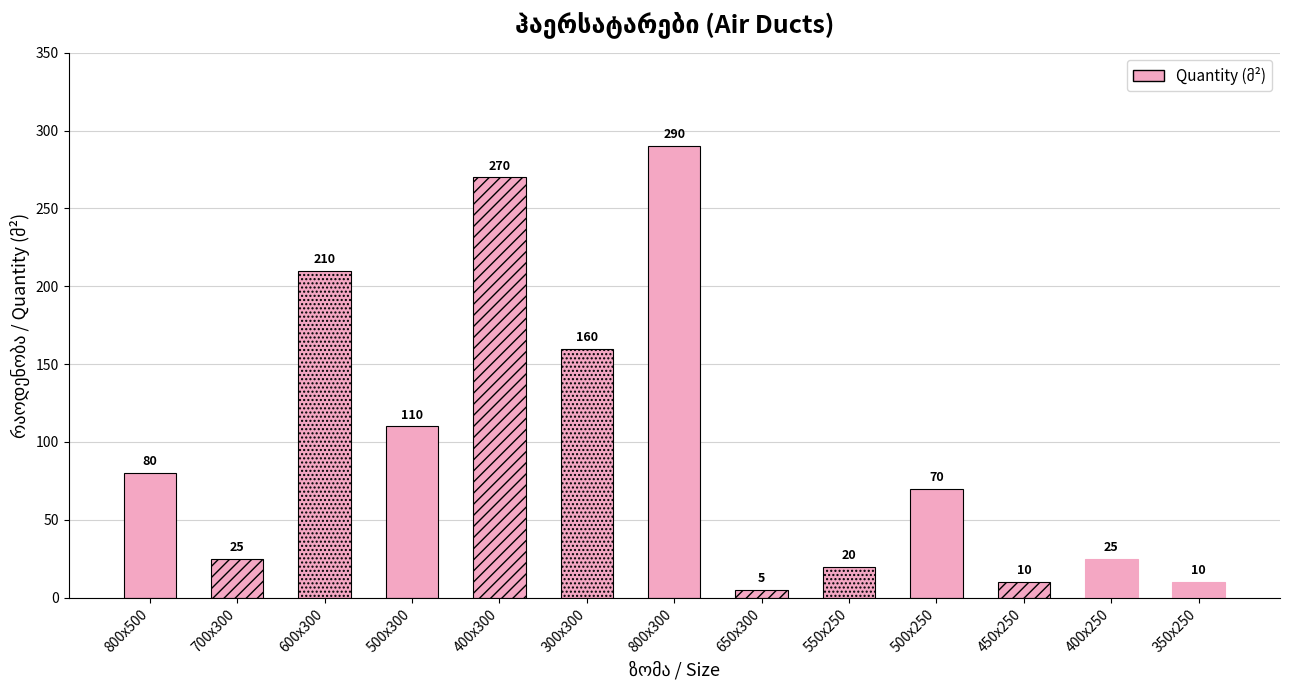

What is the smallest value displayed?

5